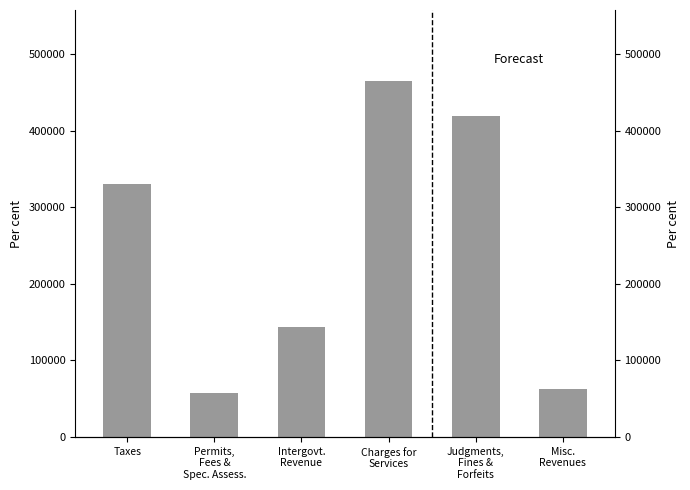

At which category does the chart reach its peak across all series?

Charges for
Services